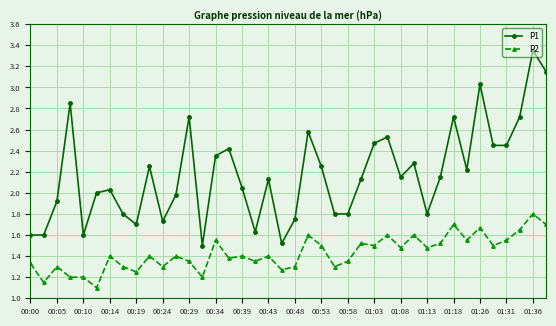

What is the sum of all P1 values?

87.2